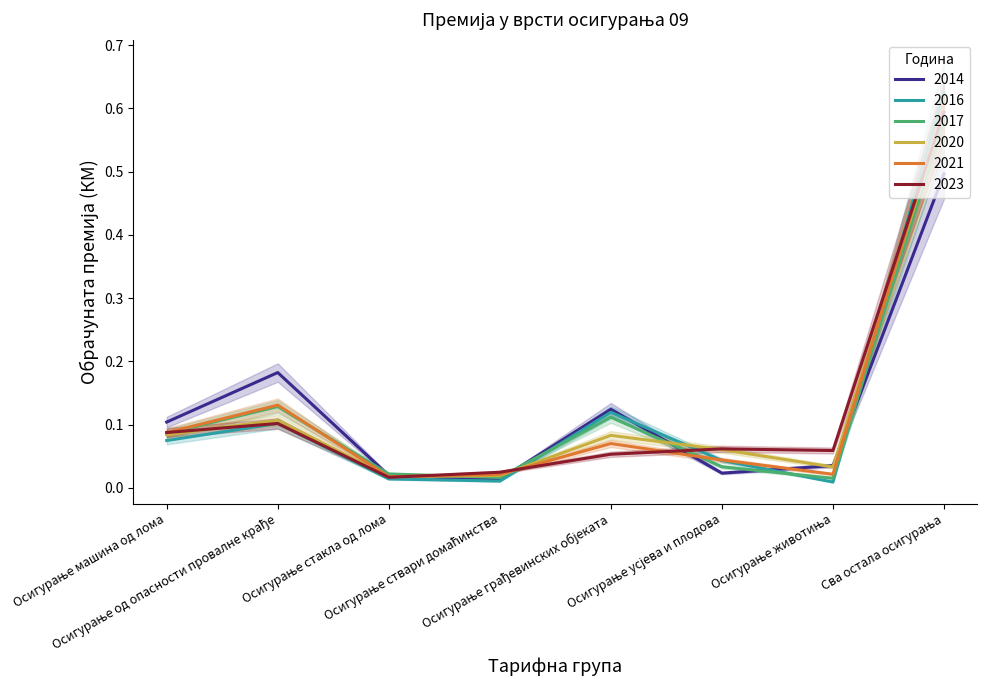

How many lines are shown in the chart?

6